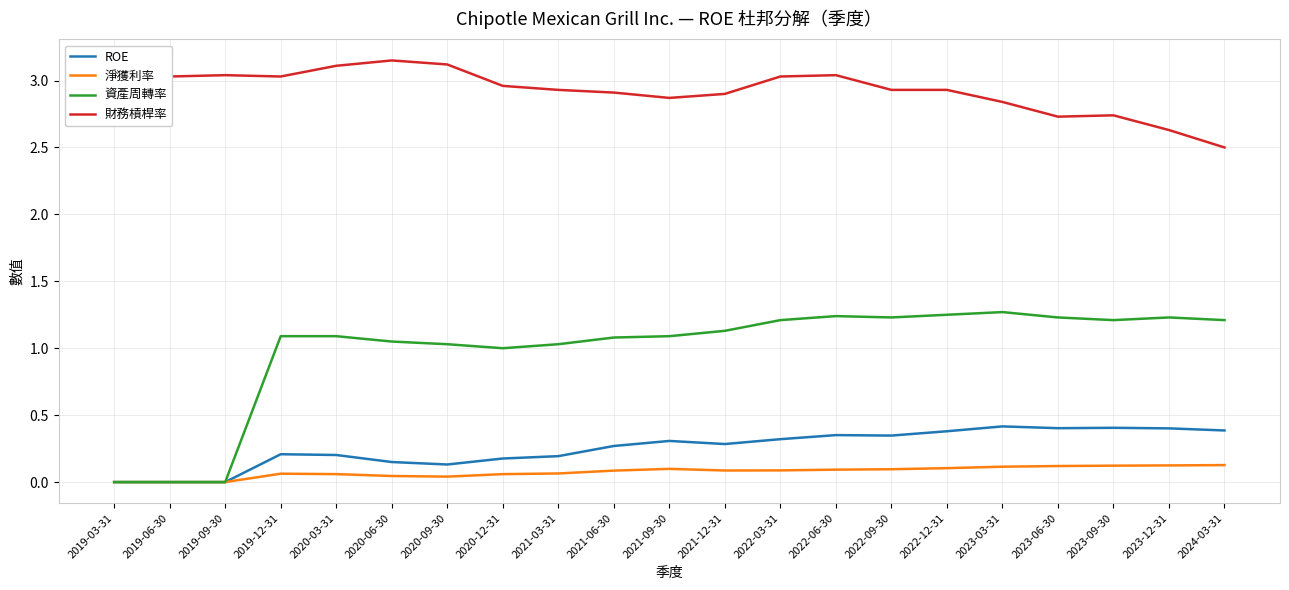

True or false: ROE and 財務槓桿率 intersect in this chart.

False